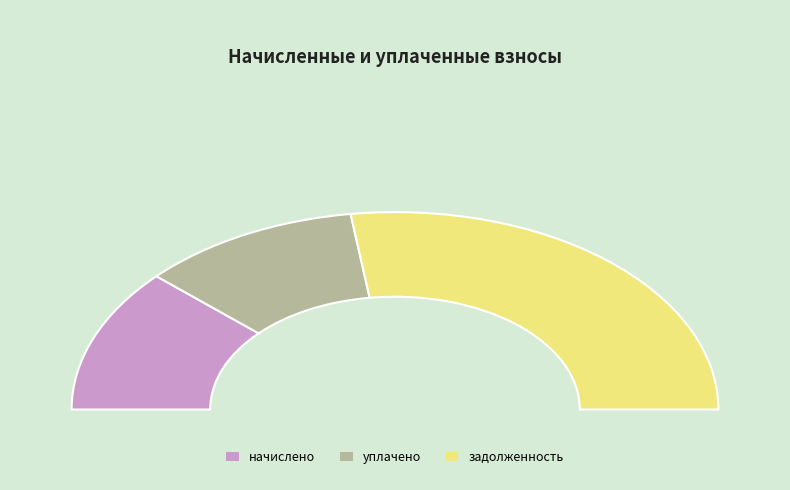

Which series has the largest range (max minus min)?

задолженность